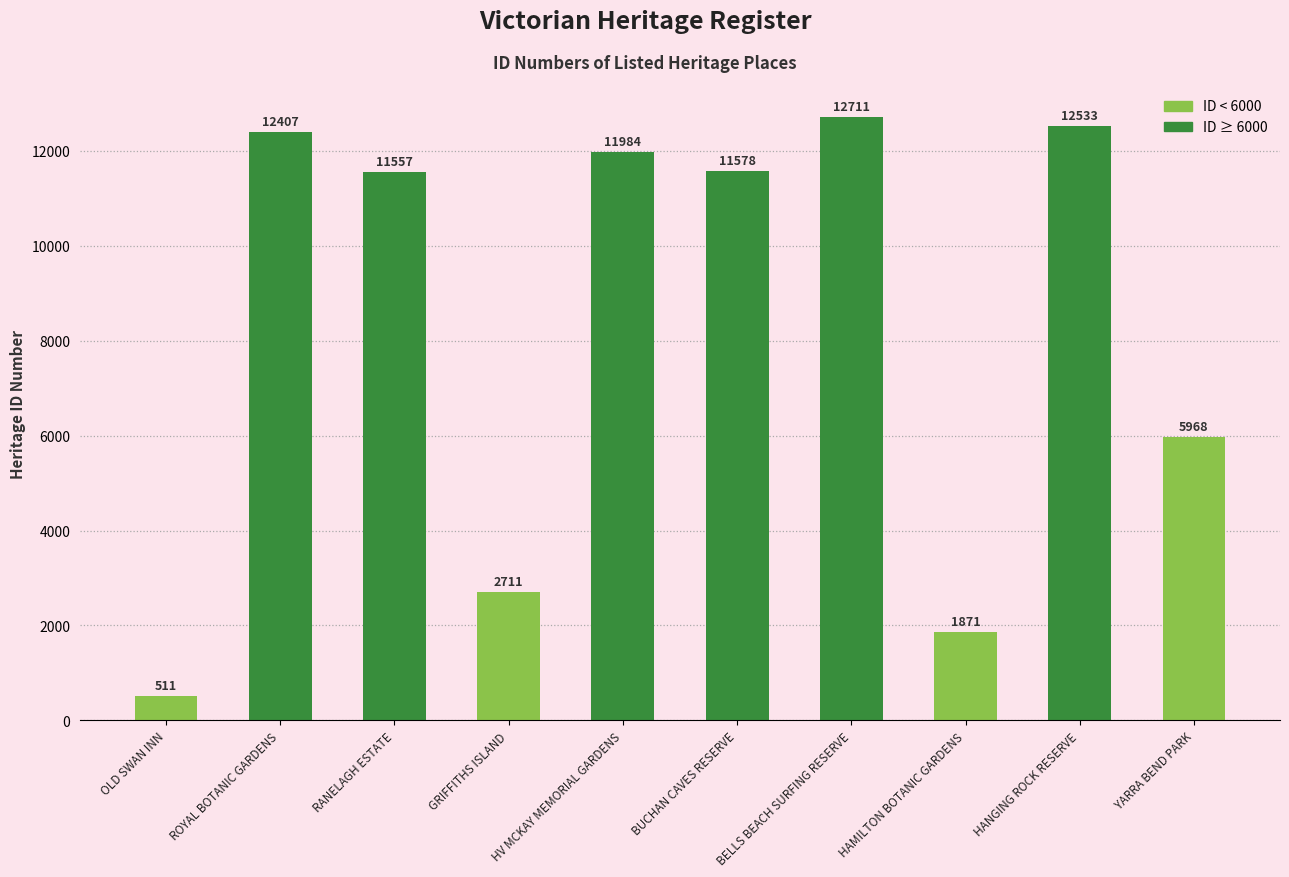

What is the greatest value displayed?

12711